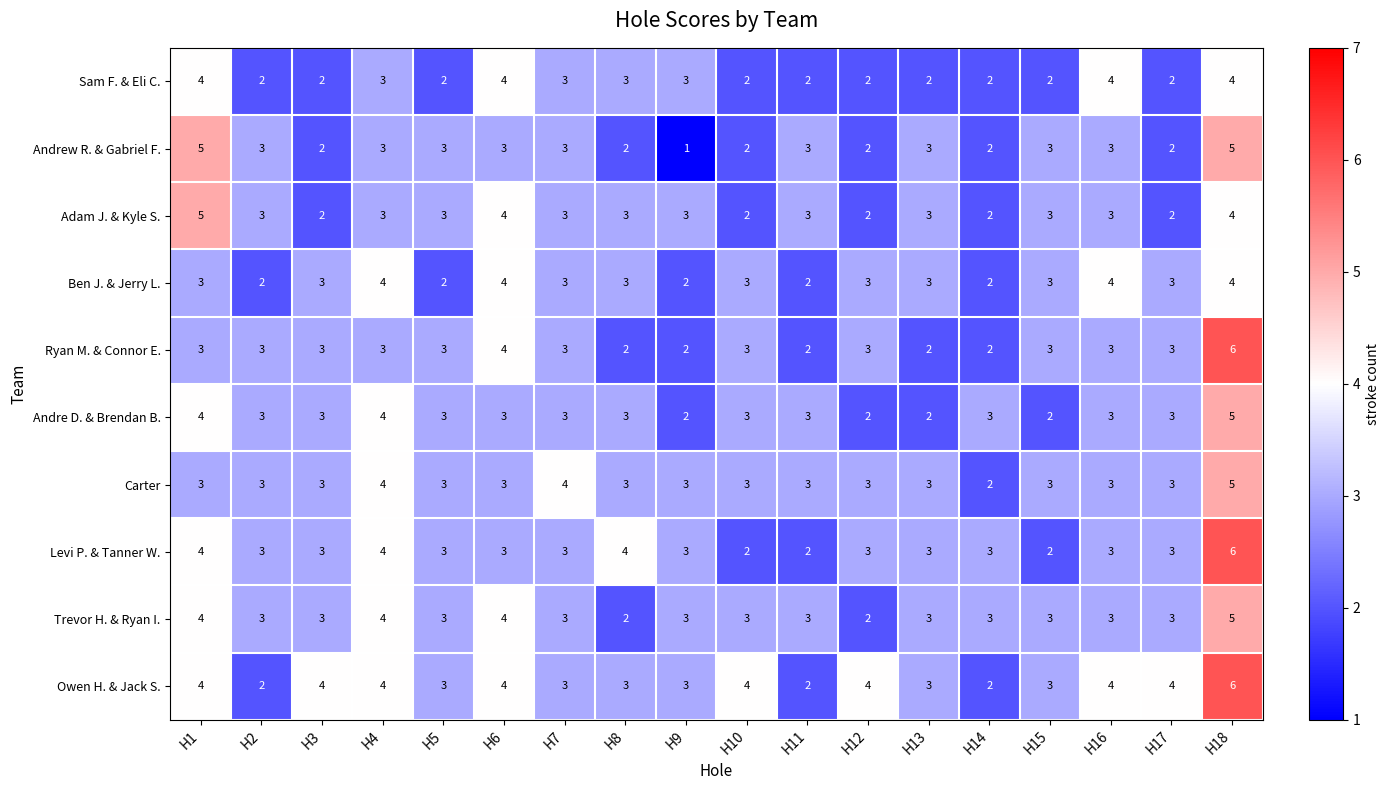

What is the sum of the Levi P. & Tanner W. values at H10 and H6?

5